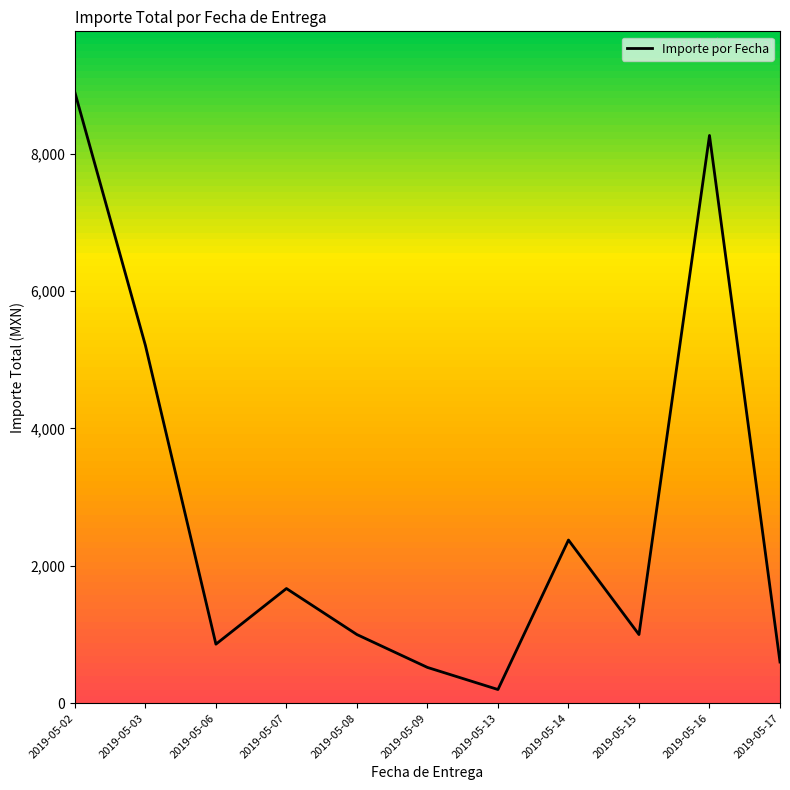

True or false: there are more than 1 points higher than both neighbors.

True